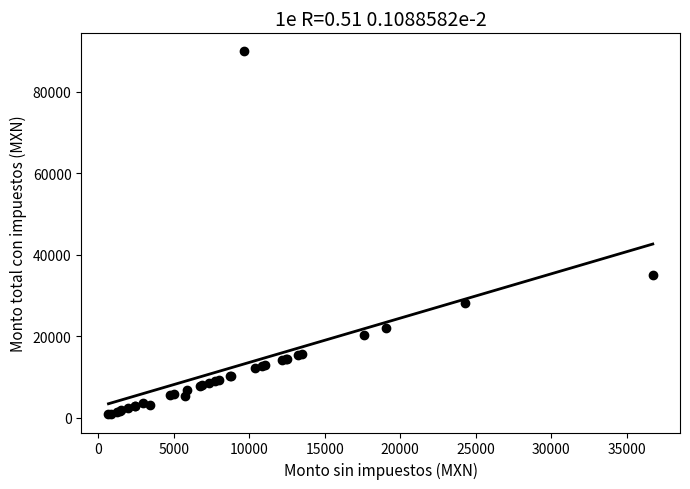

What Y value in the scatter plot is closest to 45347?

35000.0